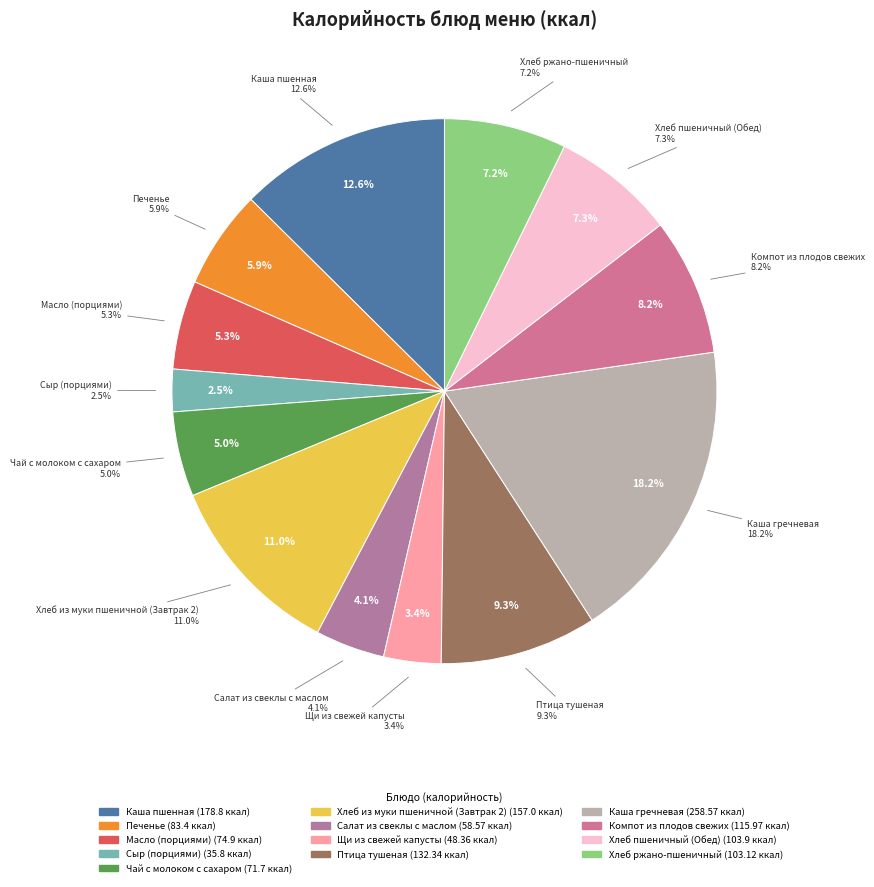

Does any single category account for the majority?

No